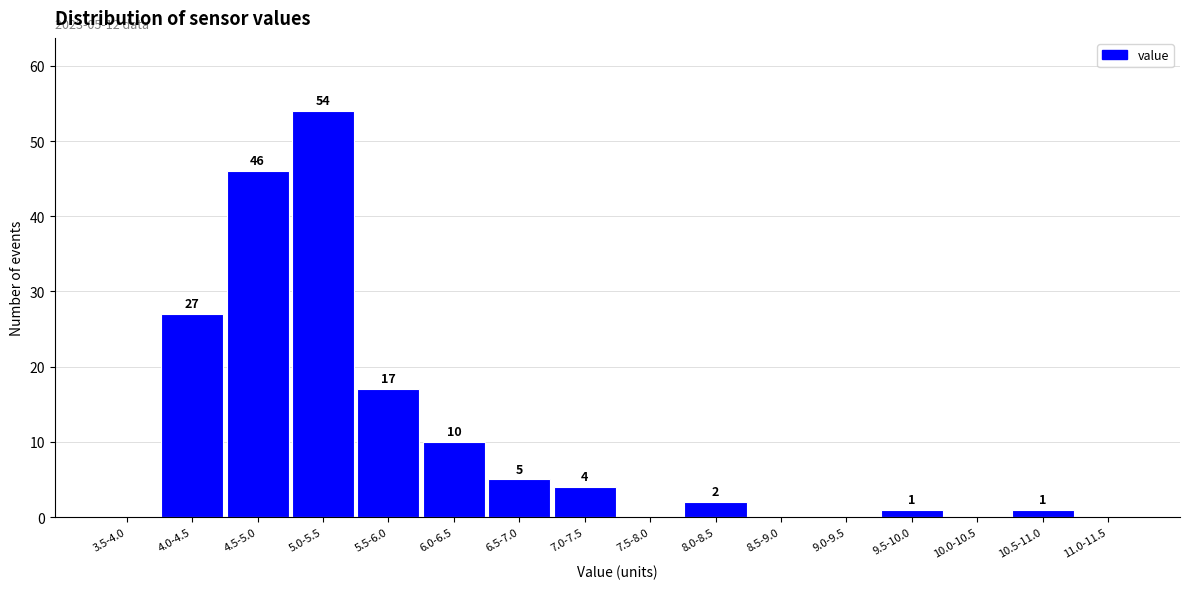

Reading left to right, list all the values displayed in this chart.

3.5-4.0=0	4.0-4.5=27	4.5-5.0=46	5.0-5.5=54	5.5-6.0=17	6.0-6.5=10	6.5-7.0=5	7.0-7.5=4	7.5-8.0=0	8.0-8.5=2	8.5-9.0=0	9.0-9.5=0	9.5-10.0=1	10.0-10.5=0	10.5-11.0=1	11.0-11.5=0